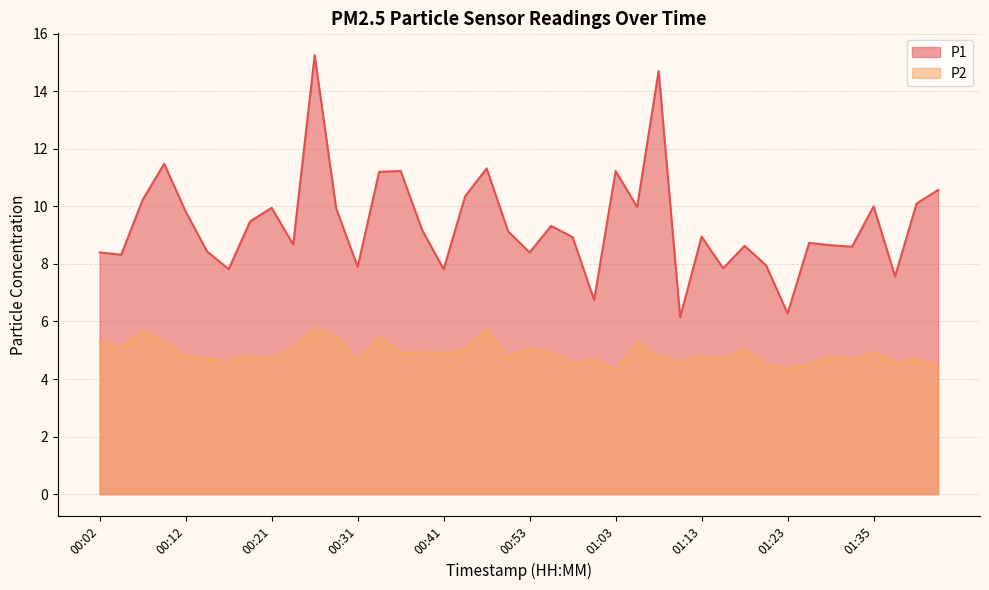

Which has a higher value, 00:04 or 00:51?

00:51